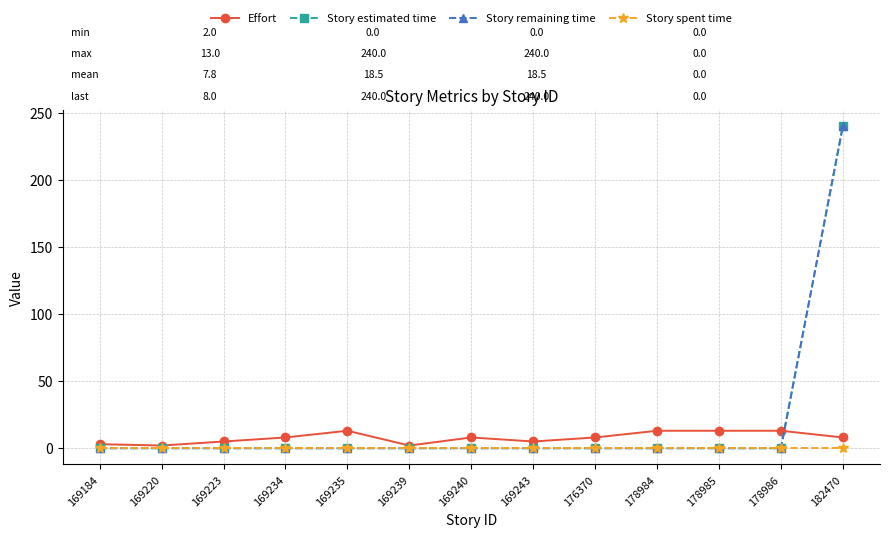

The Story estimated time series shows 89 at 169184. True or false?

False